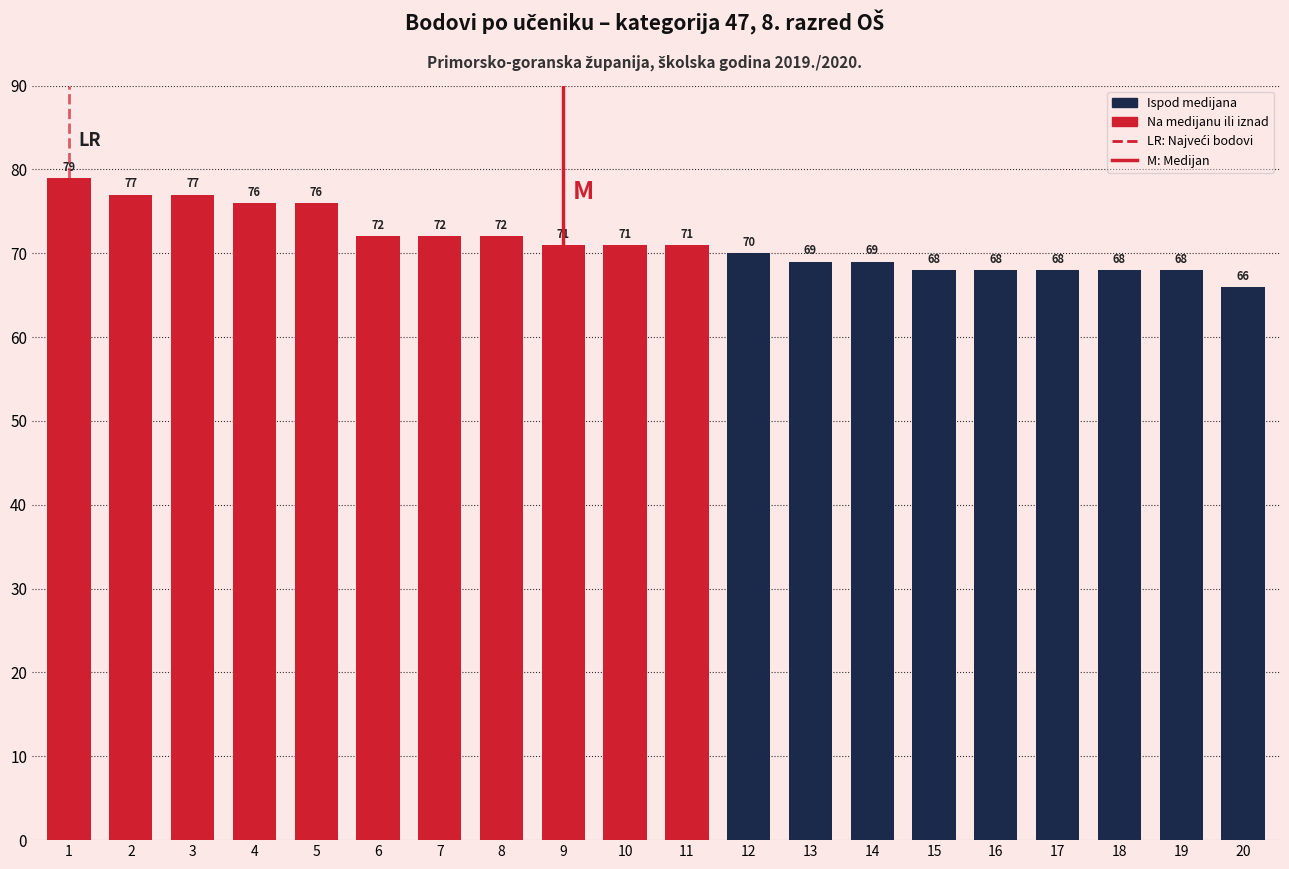

The chart shows a value of 30 at 1. True or false?

False